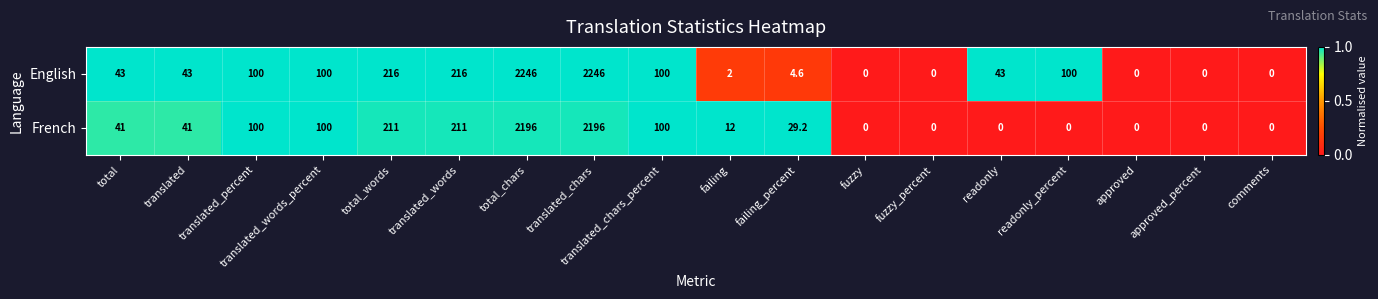

Which series has the largest total across all categories?

English